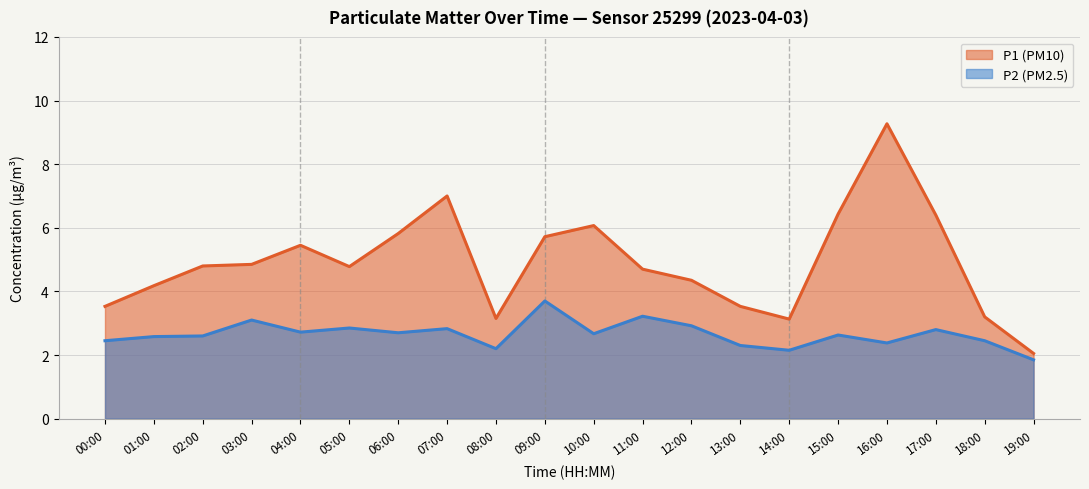

What position from the left is 15:00?

16